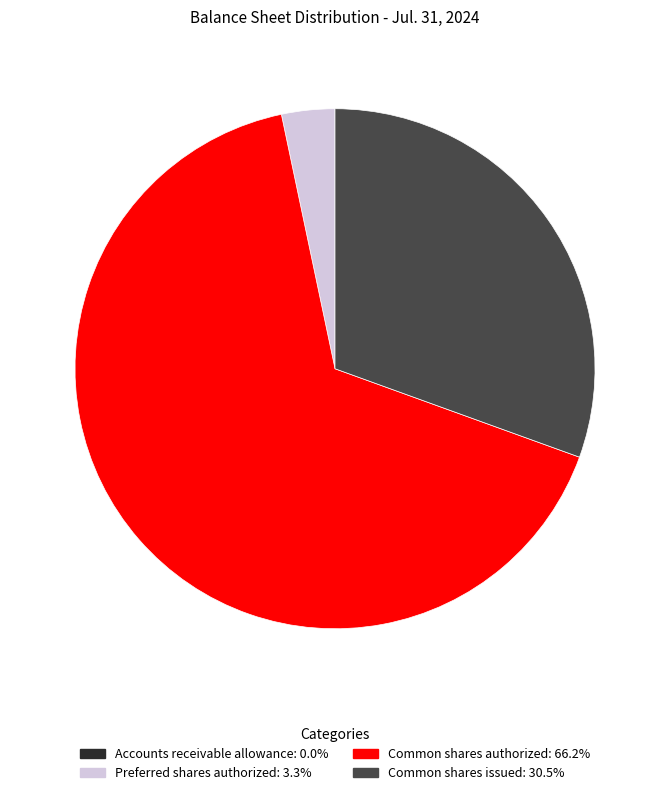

Which slice is the largest?

Common shares authorized